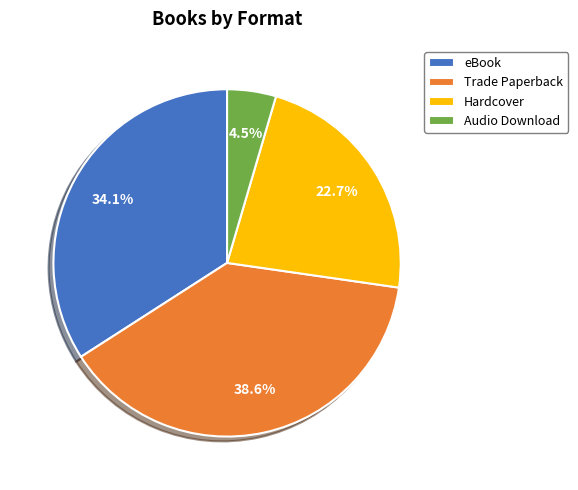

Does any single category account for the majority?

No